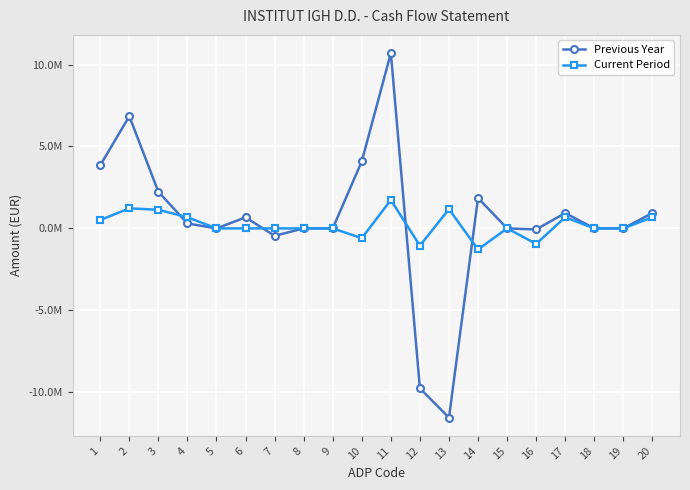

At which category does Previous Year reach its first local valley?

5